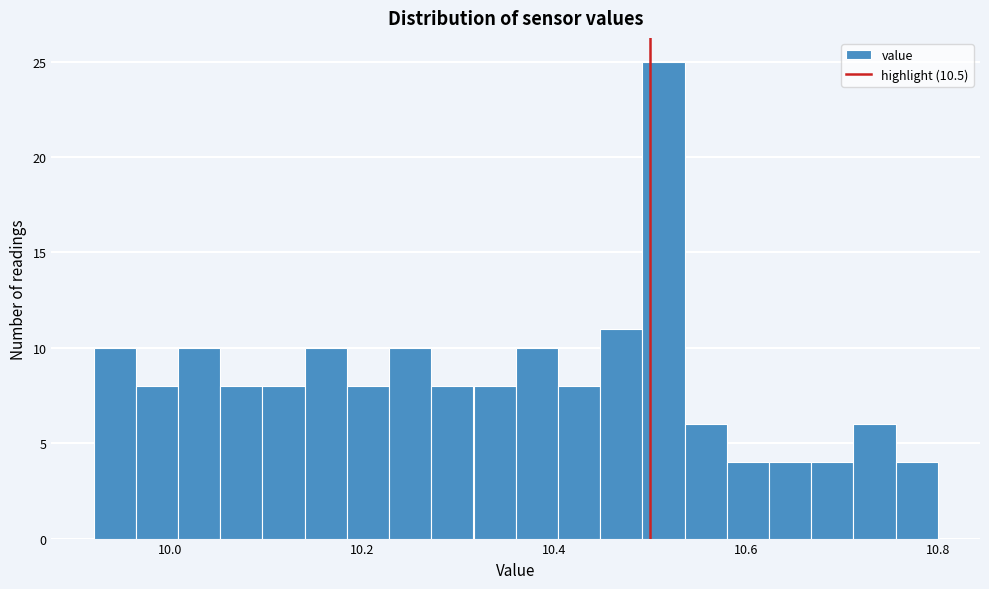

Read against the x-axis, roughly where is the centre of the tallest bar?

10.52